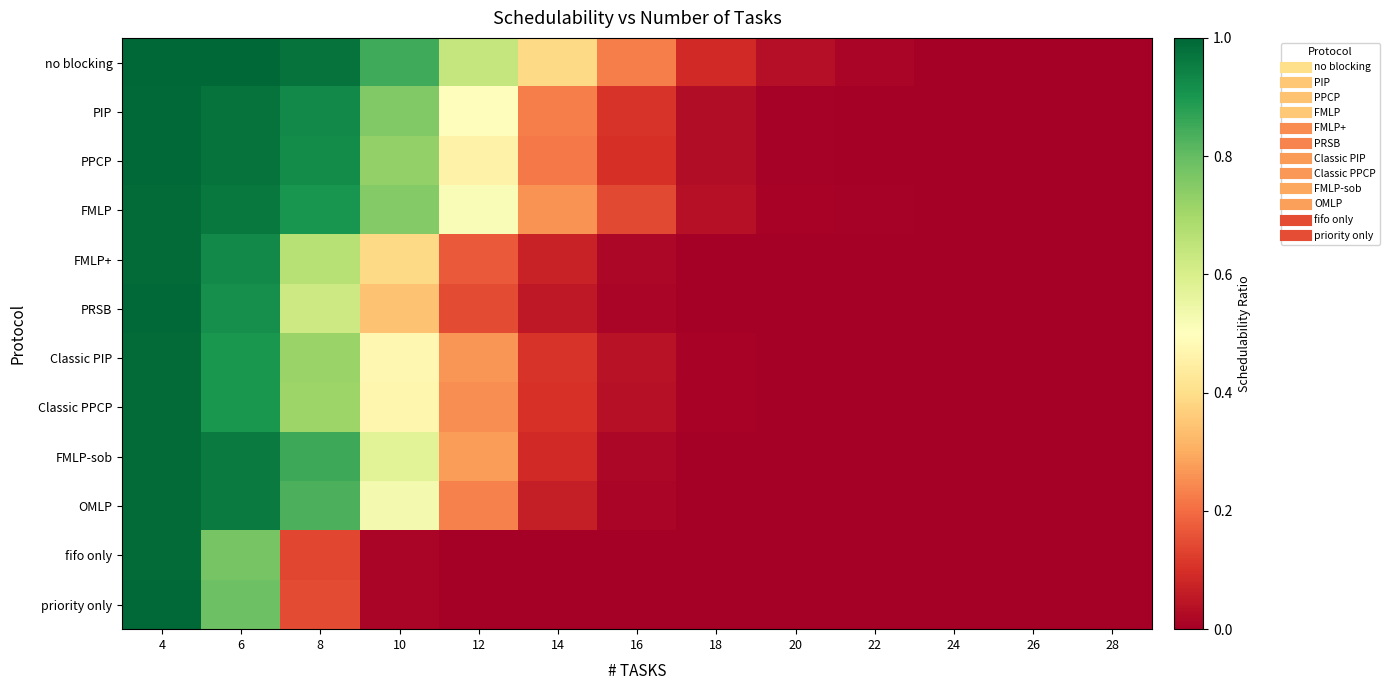

At how many categories does at least one series exceed 0?

12